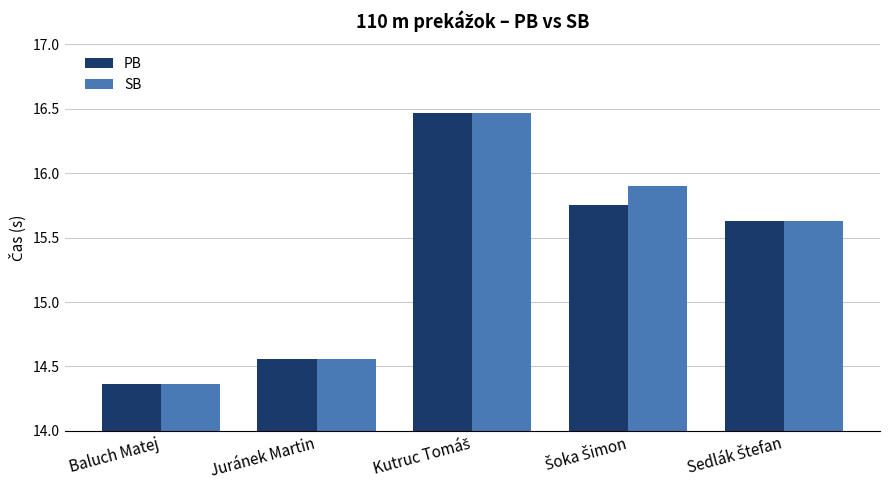

True or false: SB has a value of 8.7 at Baluch Matej.

False